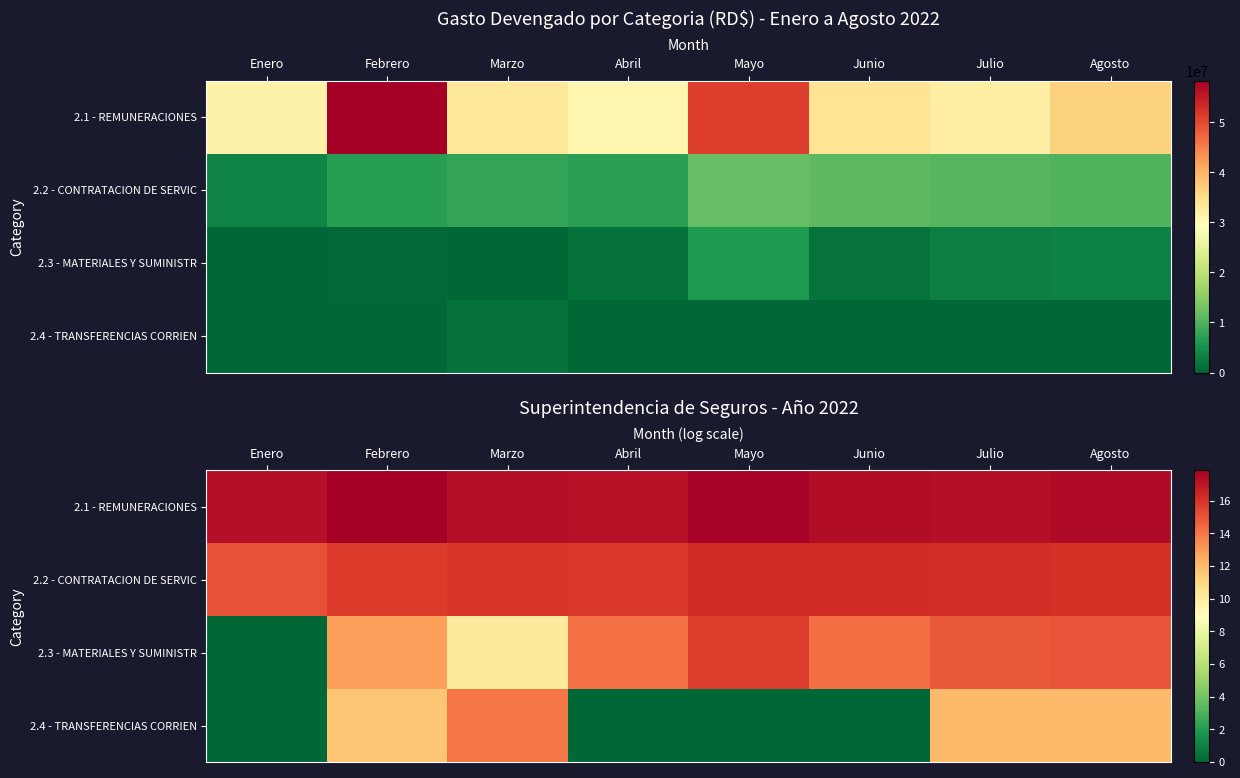

The 2.4 - TRANSFERENCIAS CORRIEN series shows 0.0 at Enero. True or false?

True